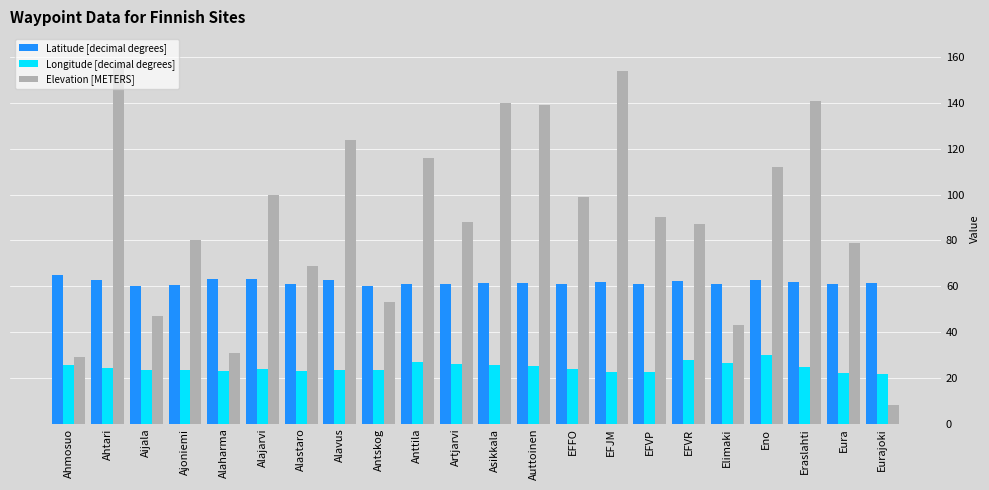

How many categories are shown in the chart?

22